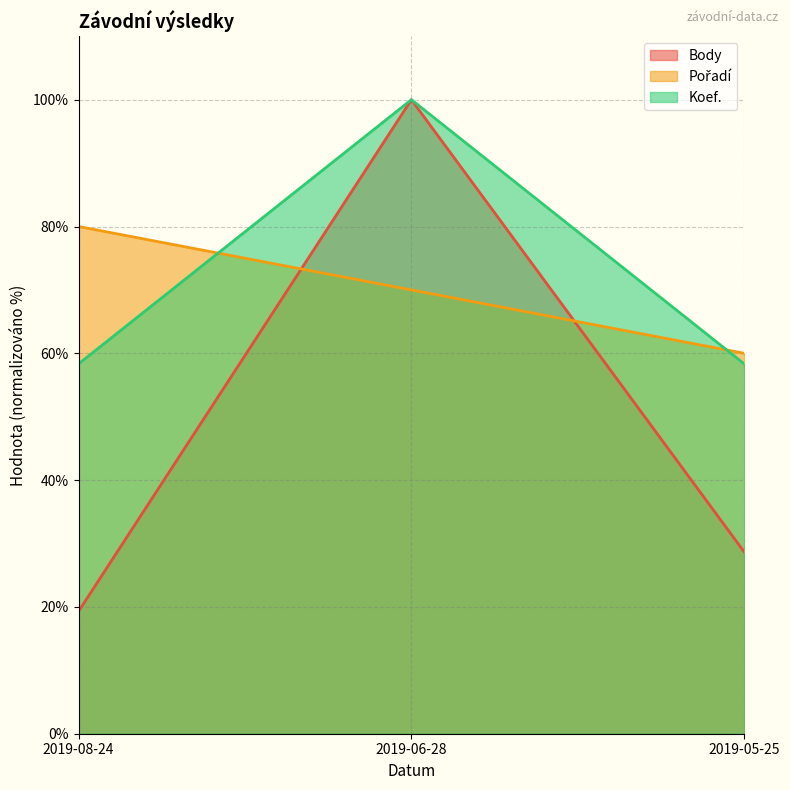

At which label does Body reach its minimum?

2019-08-24